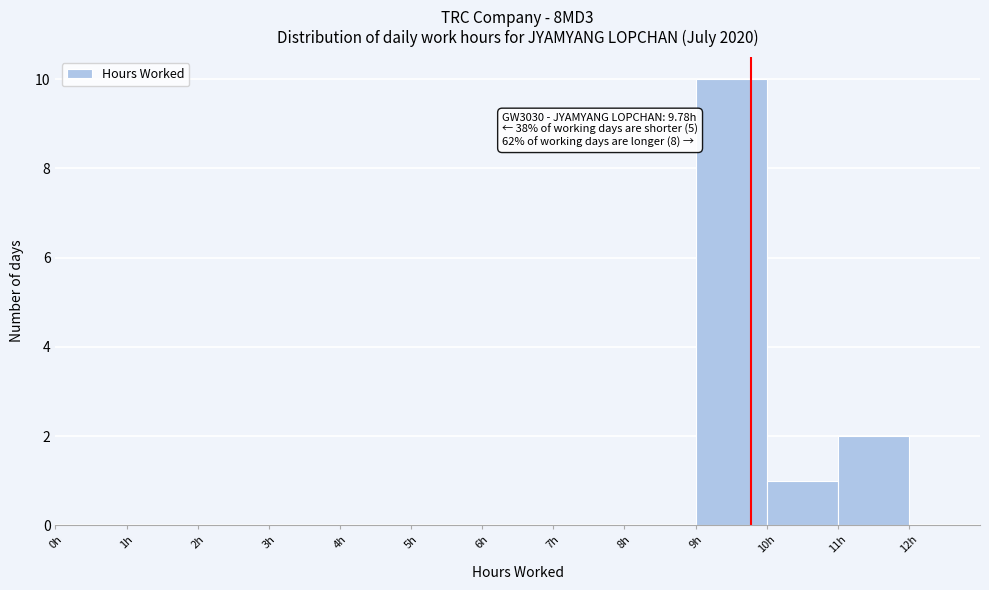

Over which range of the x-axis is the bar tallest?

9 to 10